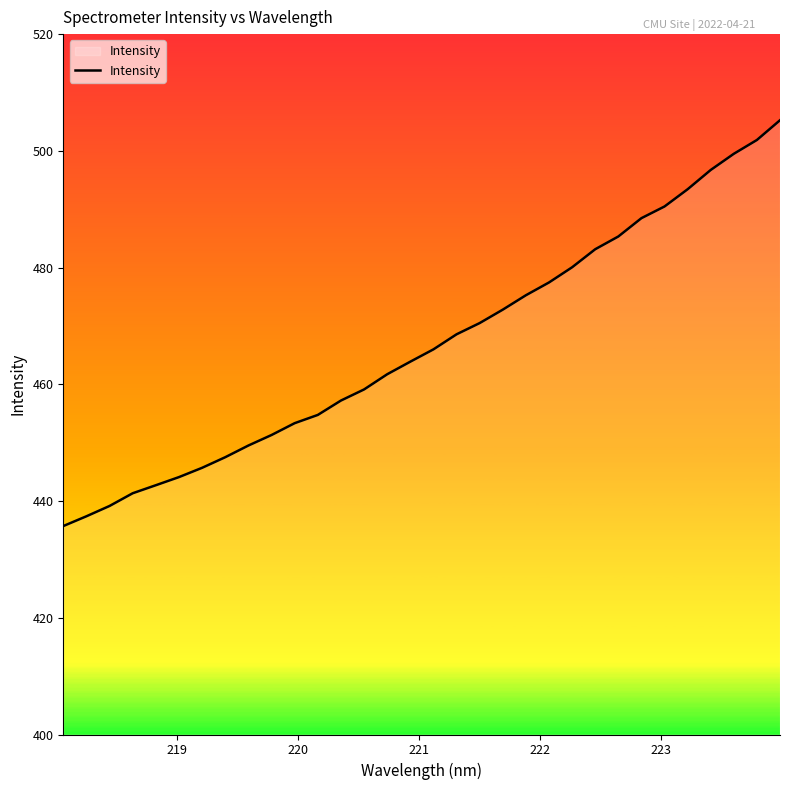

What is the greatest value displayed?

505.2